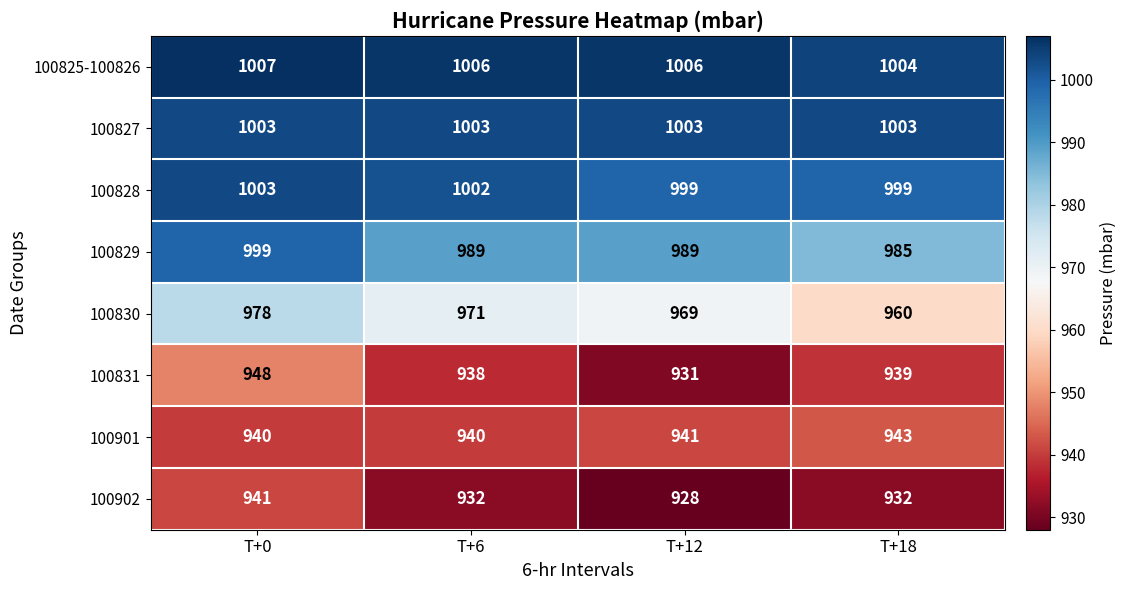

Which series has the widest spread of values?

100830